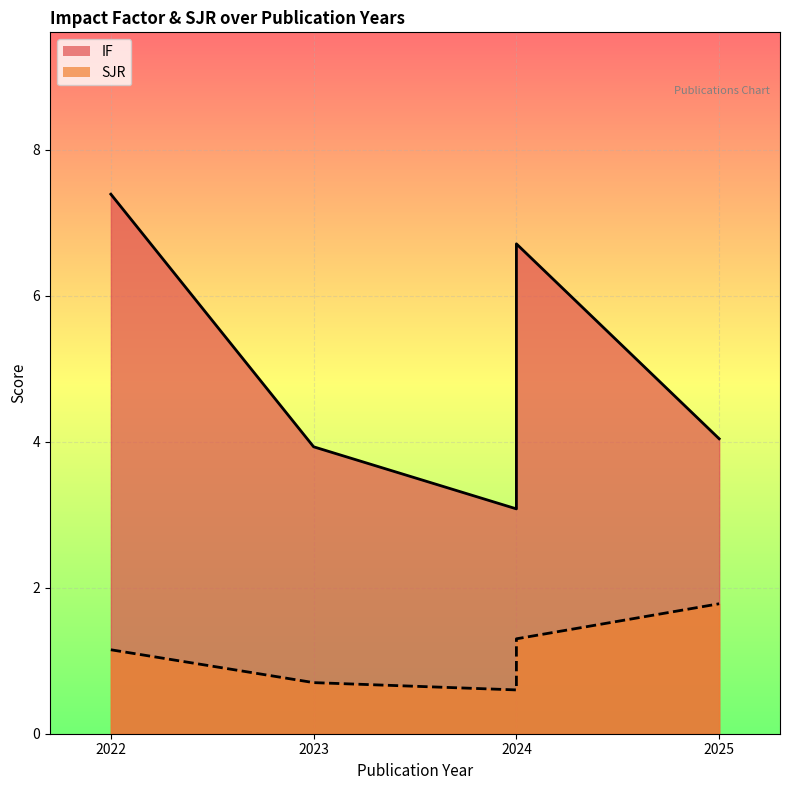

Is it true that IF equals 6.3 at 2023?

False